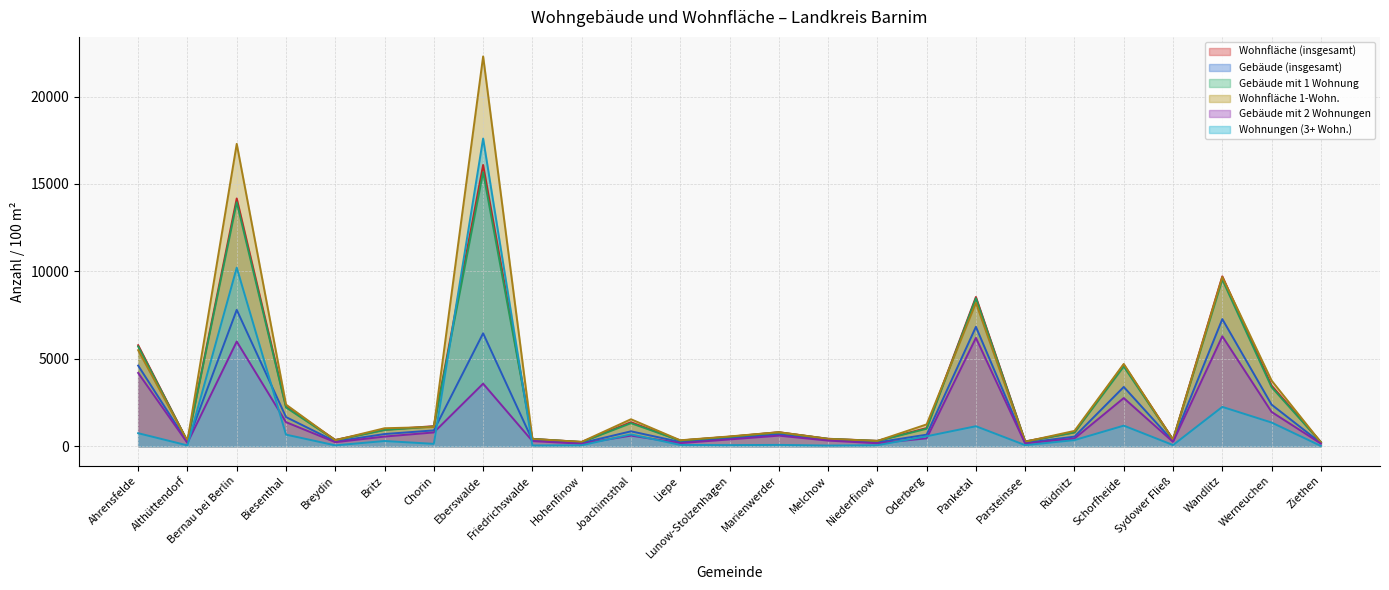

What is the difference between the maximum and minimum values in the Gebäude (insgesamt) series?

7618